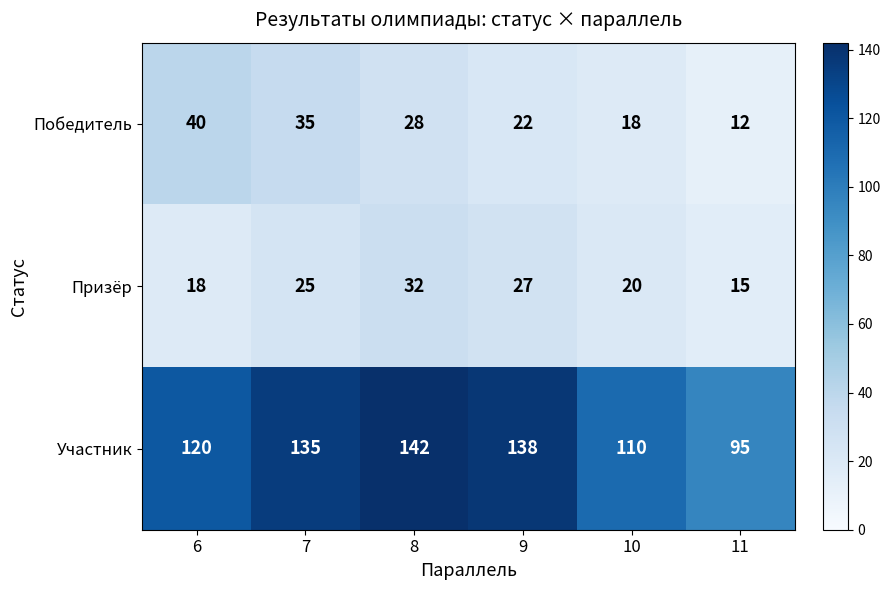

Rank the series at 9 from lowest to highest value.

Победитель, Призёр, Участник